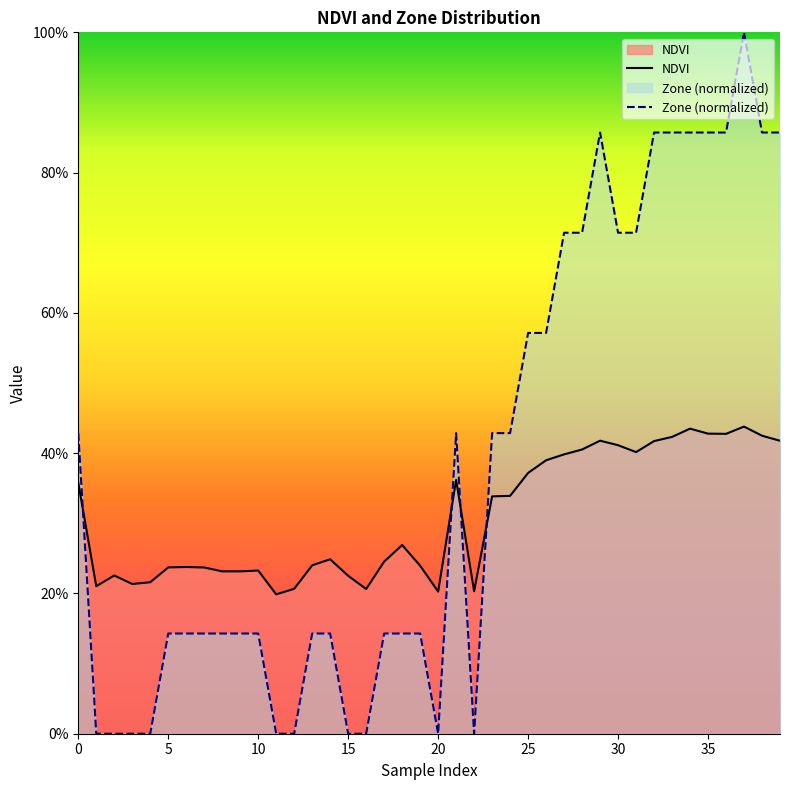

What is the average value of the Zone (normalized) series?

0.4